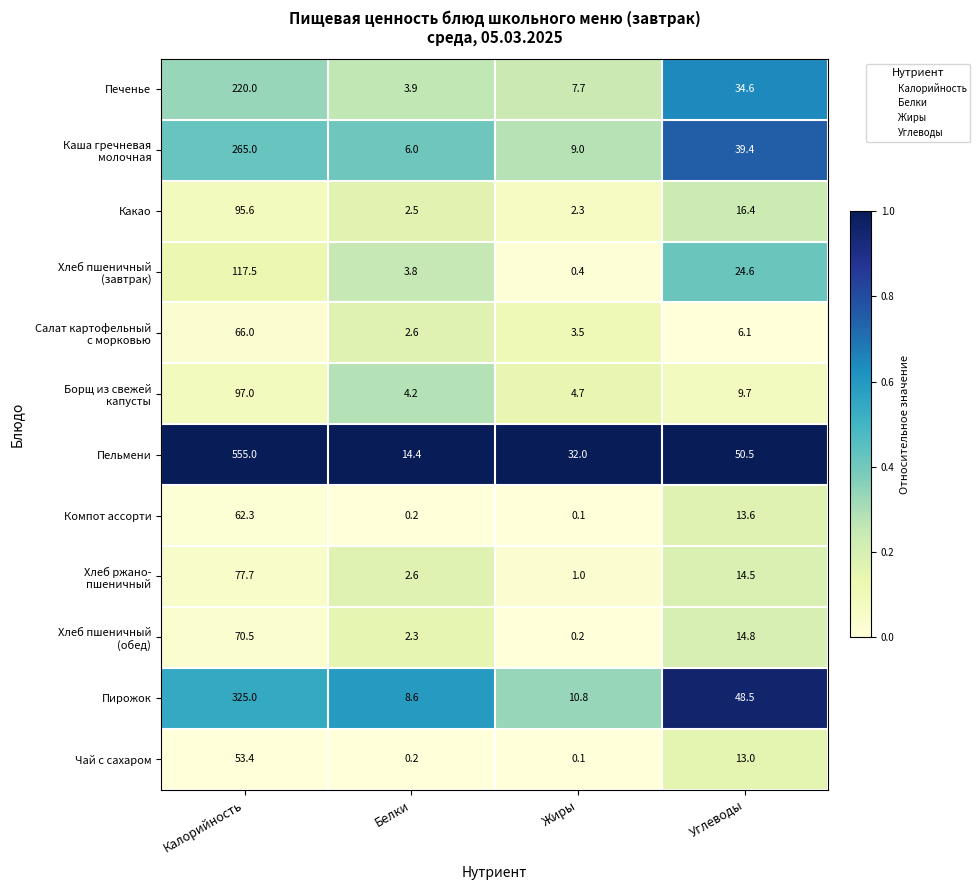

At which category is the sum across all series the highest?

Калорийность